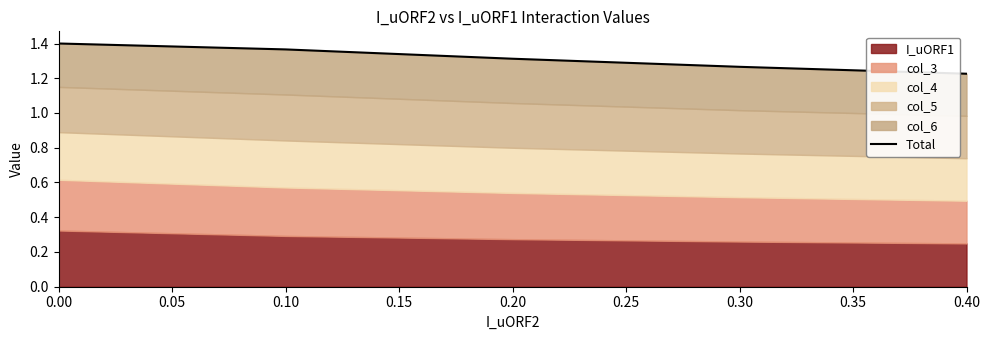

True or false: there are more than 0 points higher than both neighbors.

False